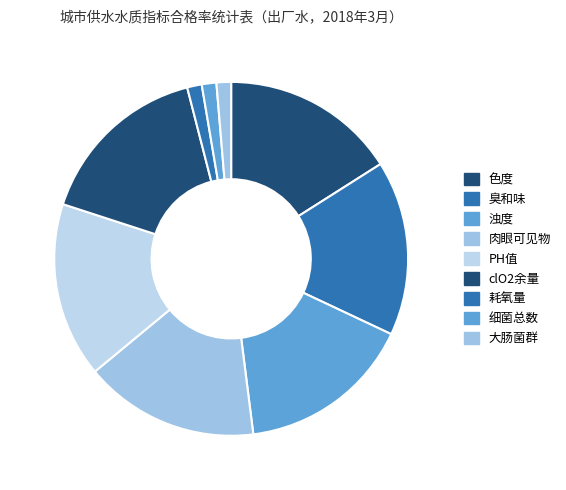

Rank the categories by value from lowest to highest.

耗氧量, 细菌总数, 大肠菌群, 色度, 臭和味, 浊度, 肉眼可见物, PH值, clO2余量